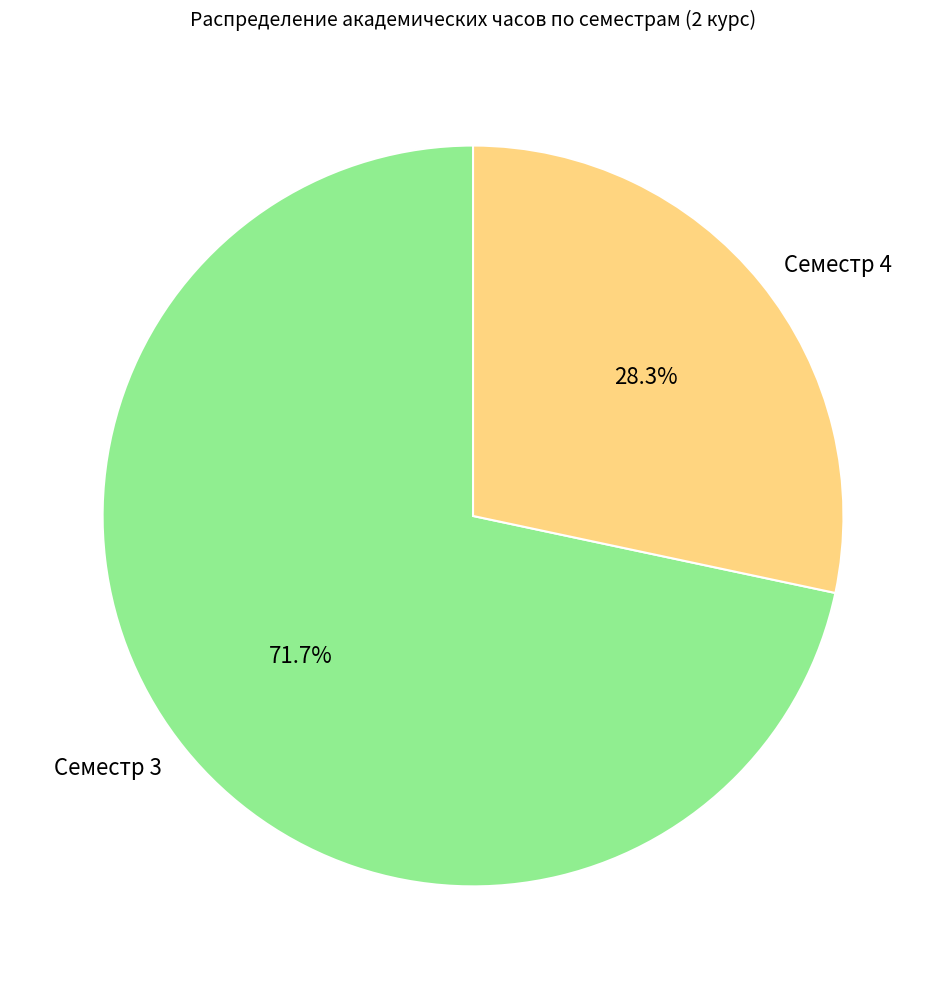

To the nearest percent, what is the average slice percentage?

50%